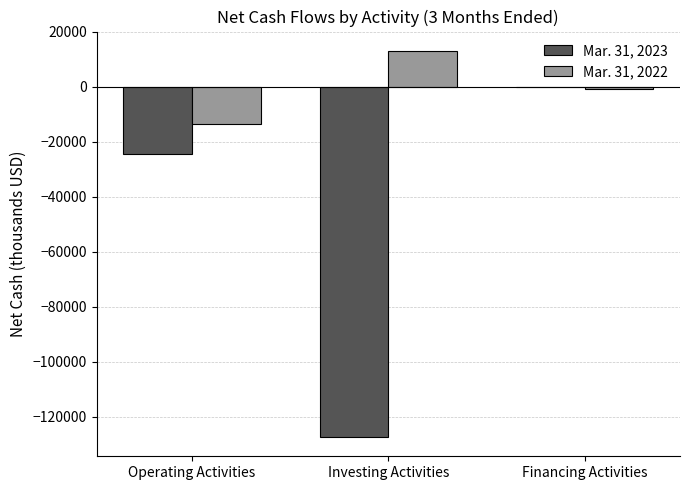

What is the greatest value displayed?

13057